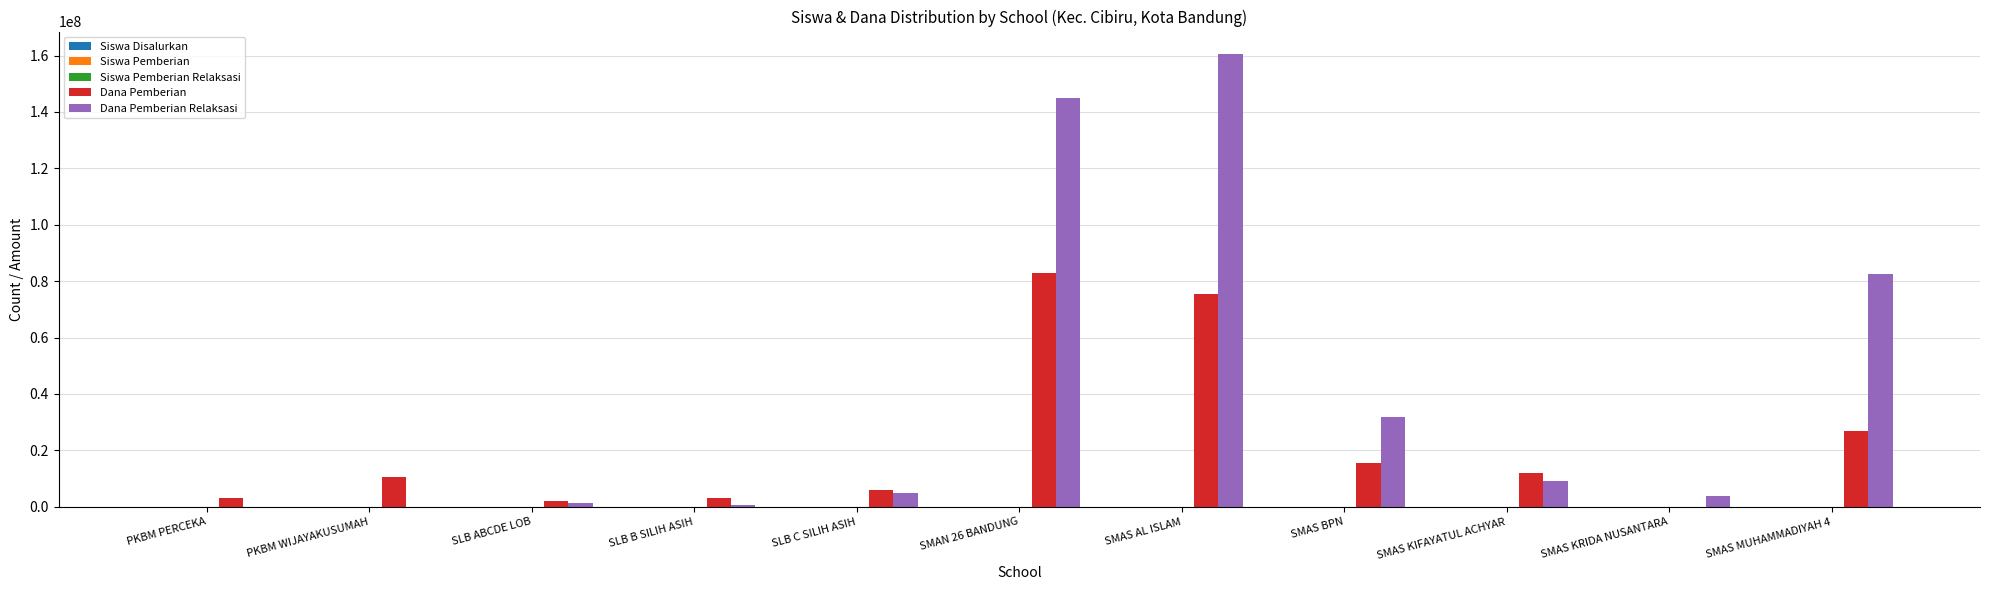

Which series has the largest total across all categories?

Dana Pemberian Relaksasi